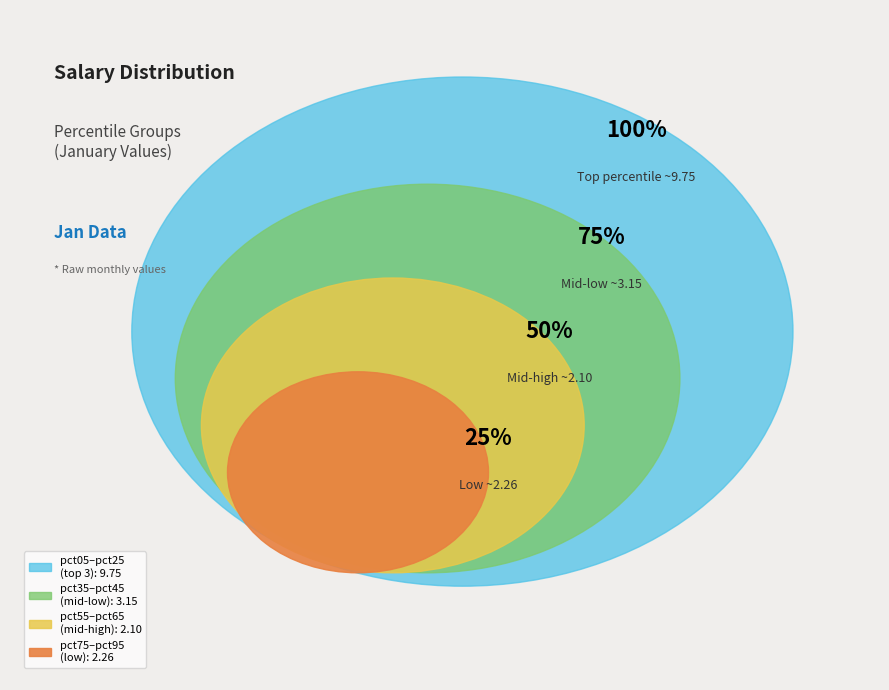

Which category has the biggest portion of the pie?

pct05